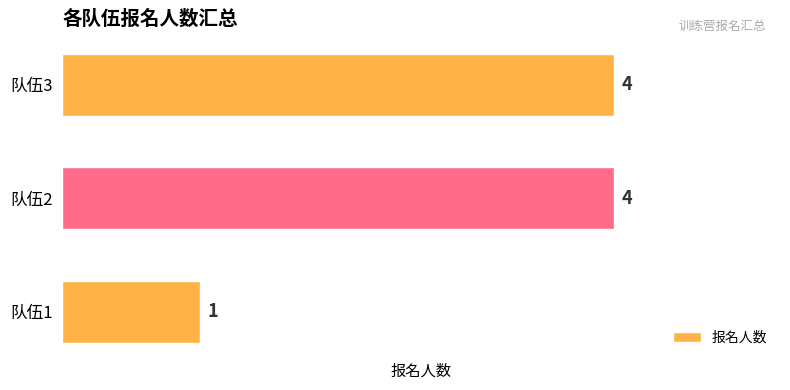

What is the minimum value shown in the chart?

1